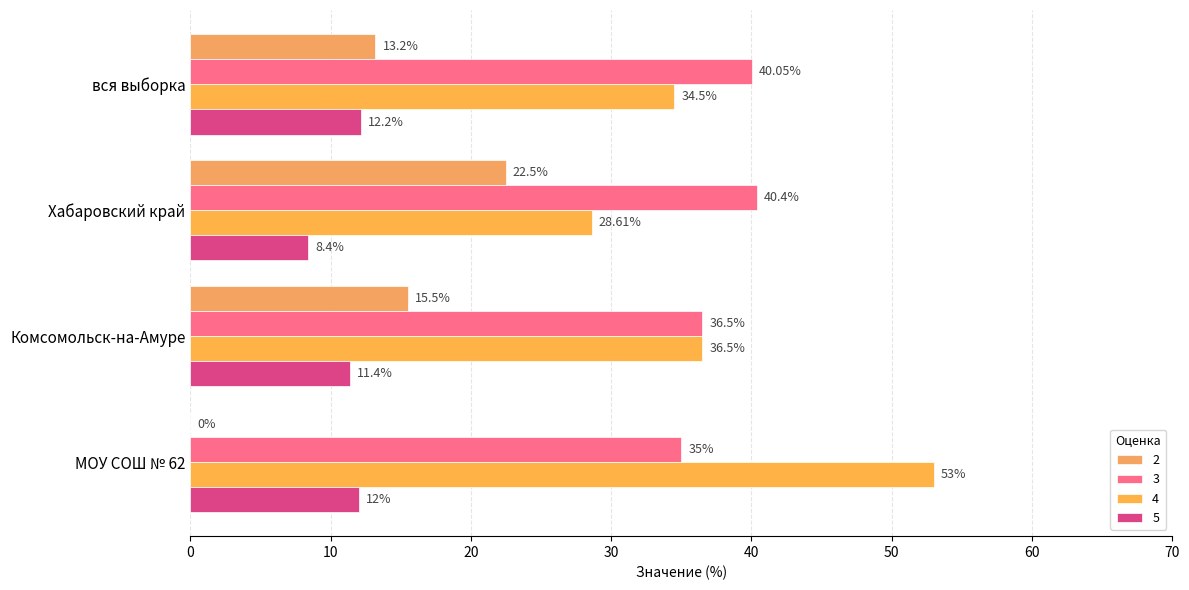

At which category does the chart reach its peak across all series?

МОУ СОШ № 62